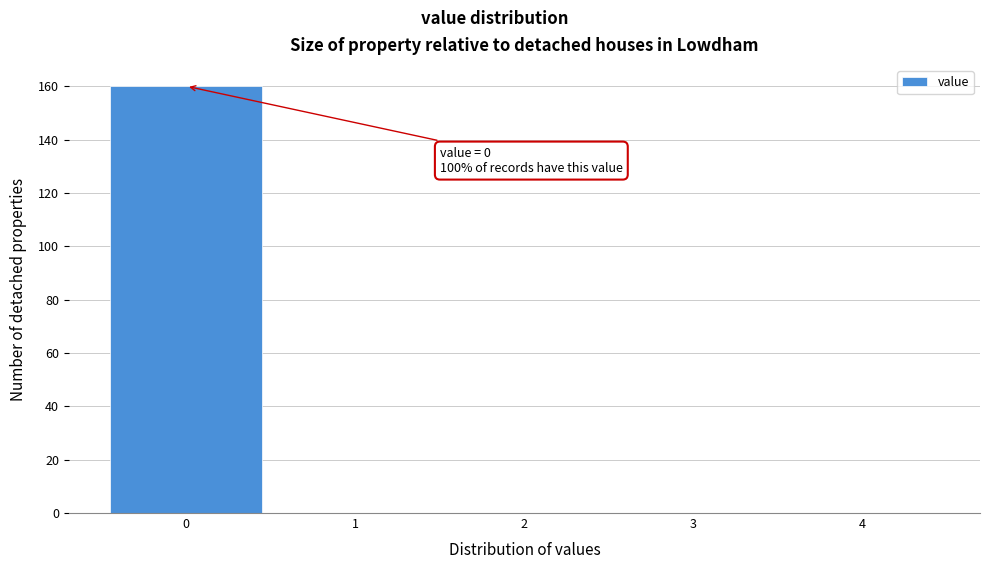

Over which range of the x-axis is the bar tallest?

-0.5 to 0.5